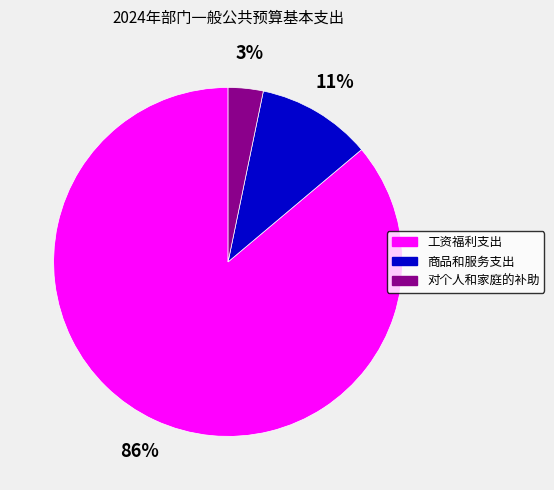

Which has a higher value, 商品和服务支出 or 工资福利支出?

工资福利支出